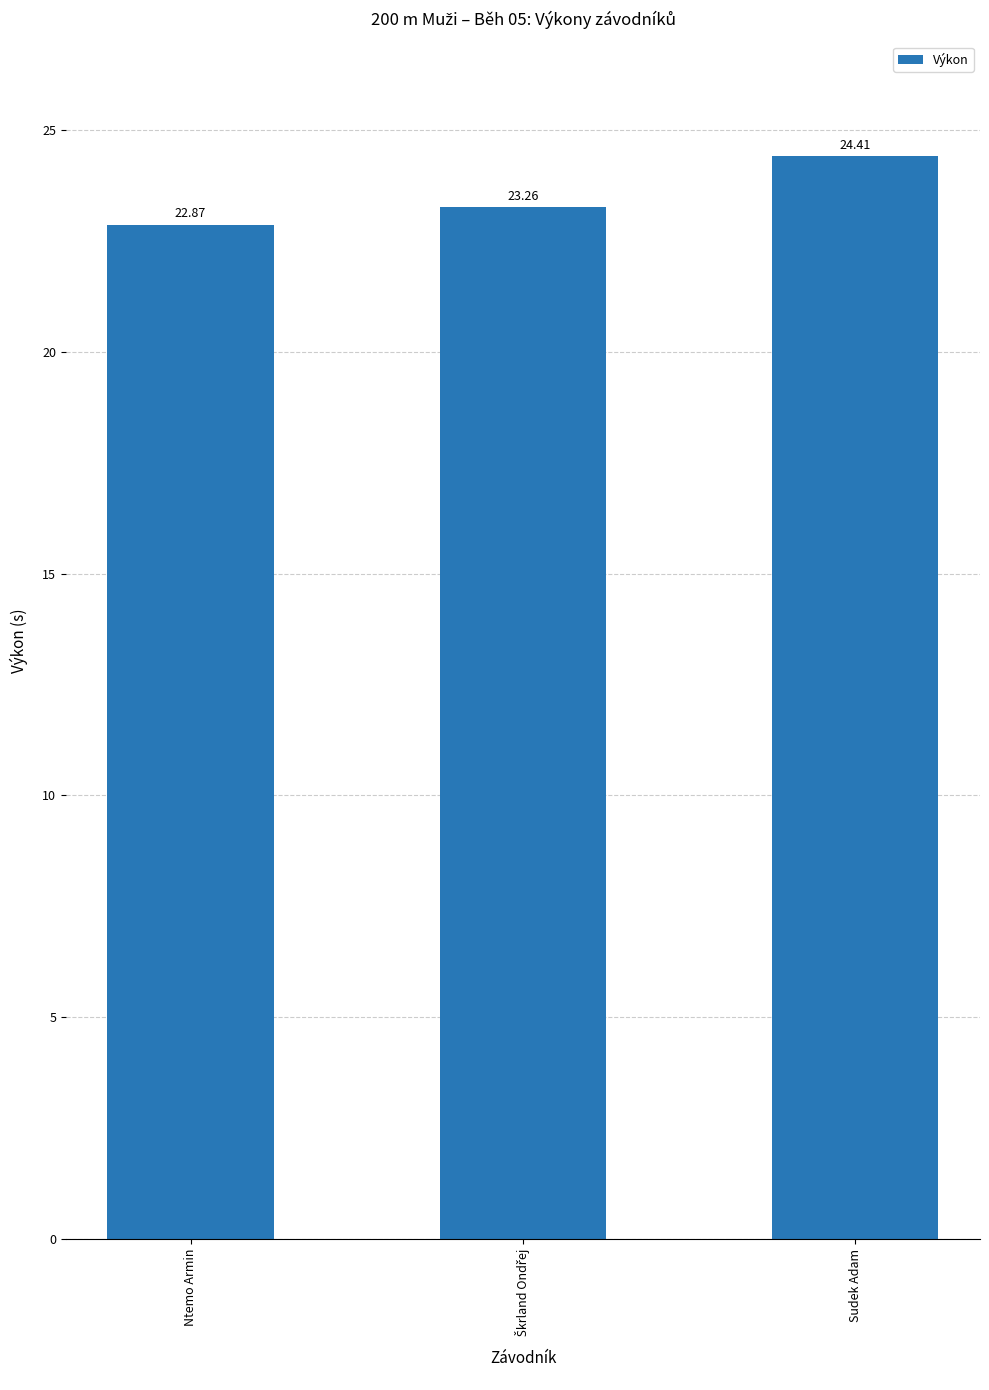

Count the number of data series in this chart.

1